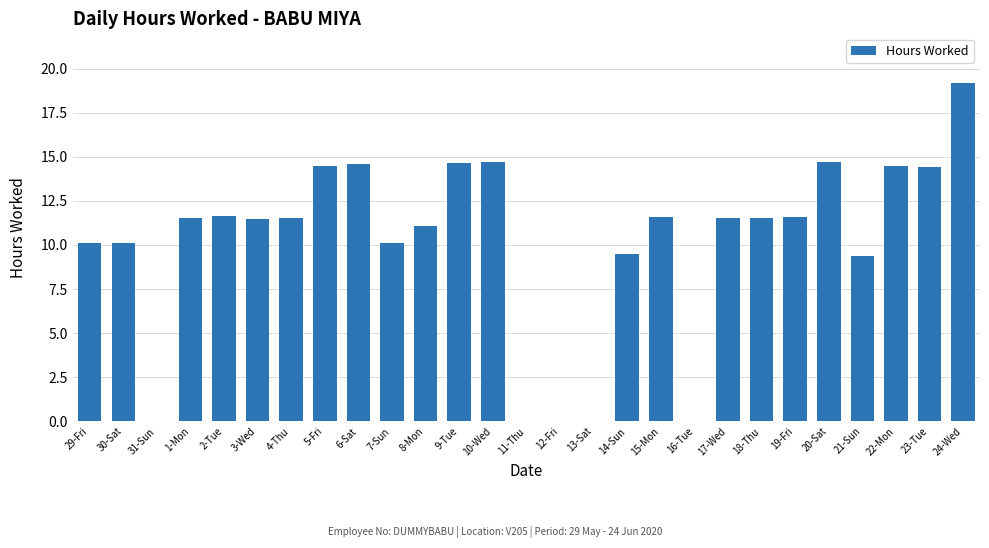

What is the approximate value at 24-Wed?

19.2